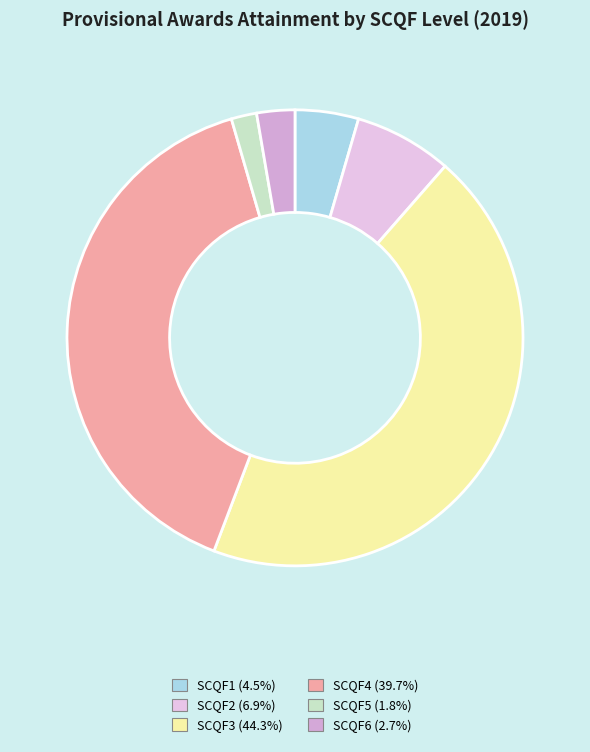

Does SCQF1 represent more than half of the total?

No